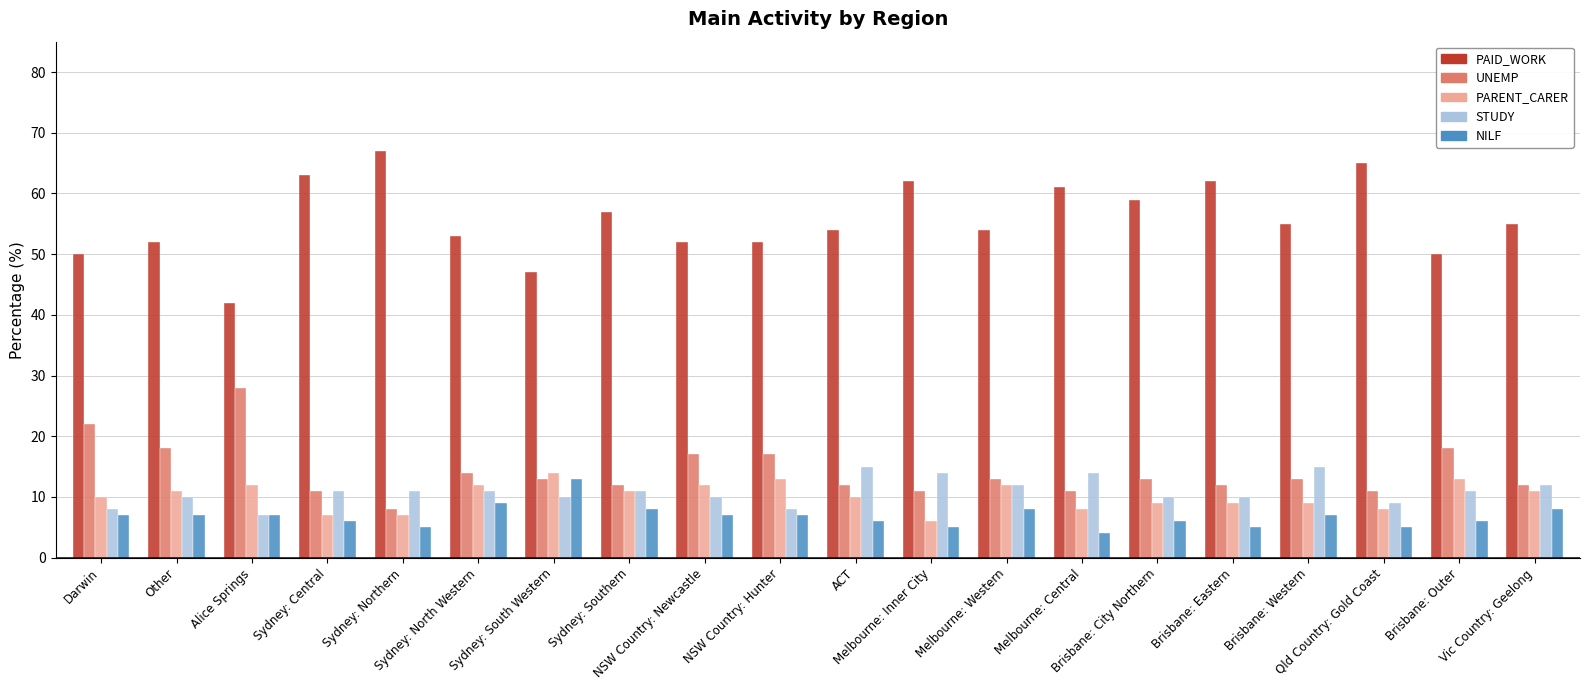

What is the greatest value displayed?

67